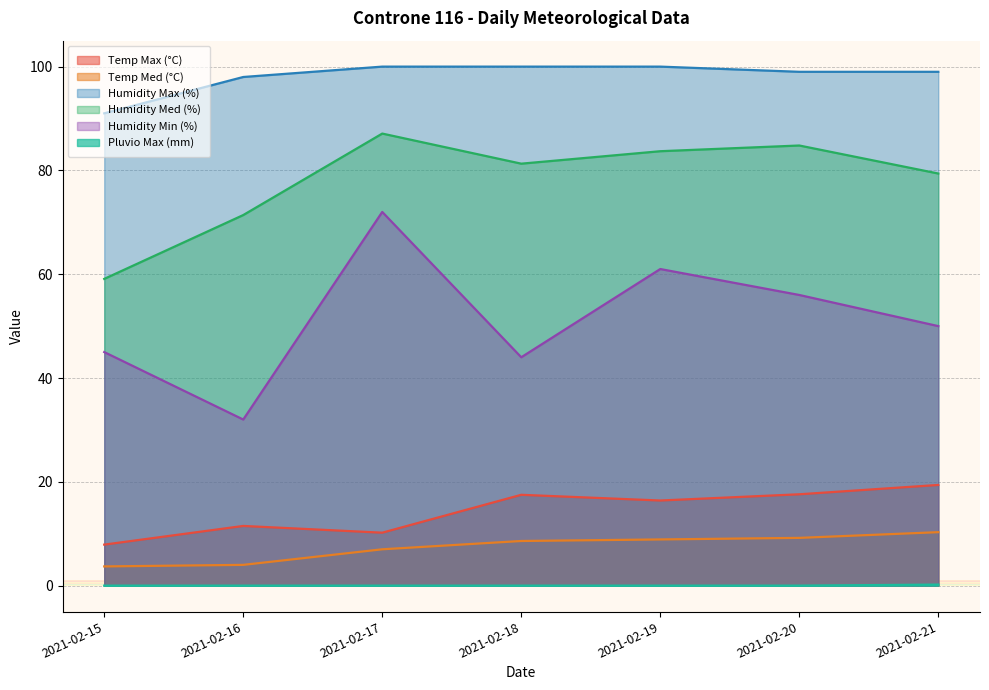

What is the spread (max minus min) of values at 2021-02-17?

100.0